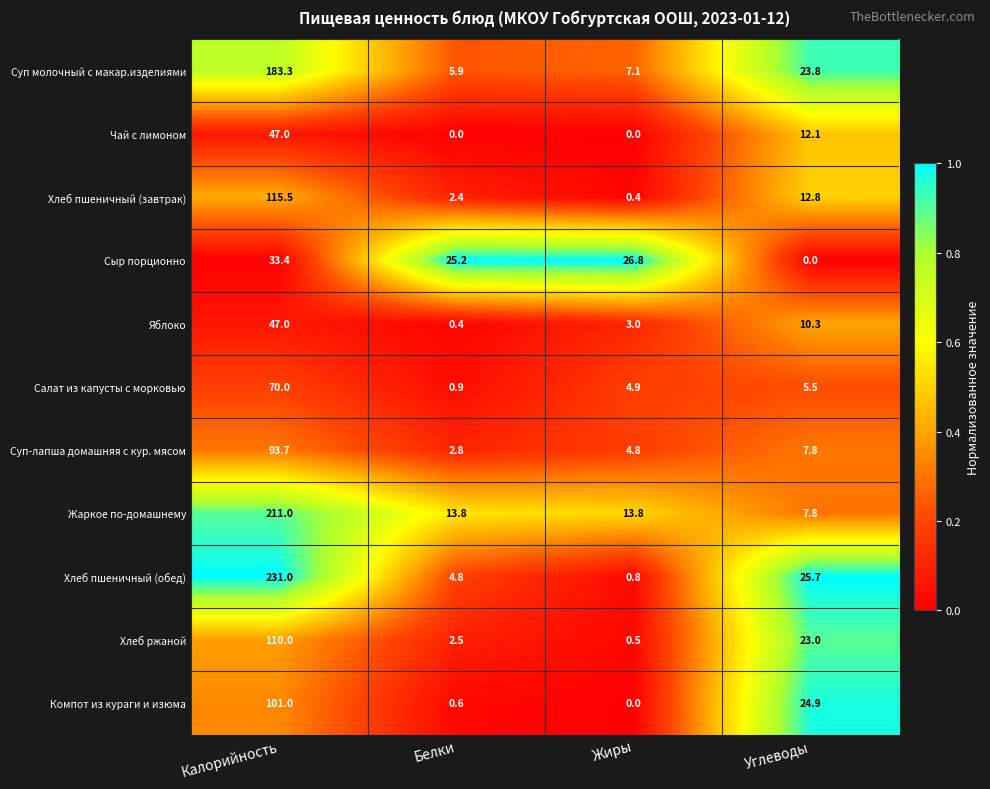

How many Чай с лимоном values are between 0 and 47?

4